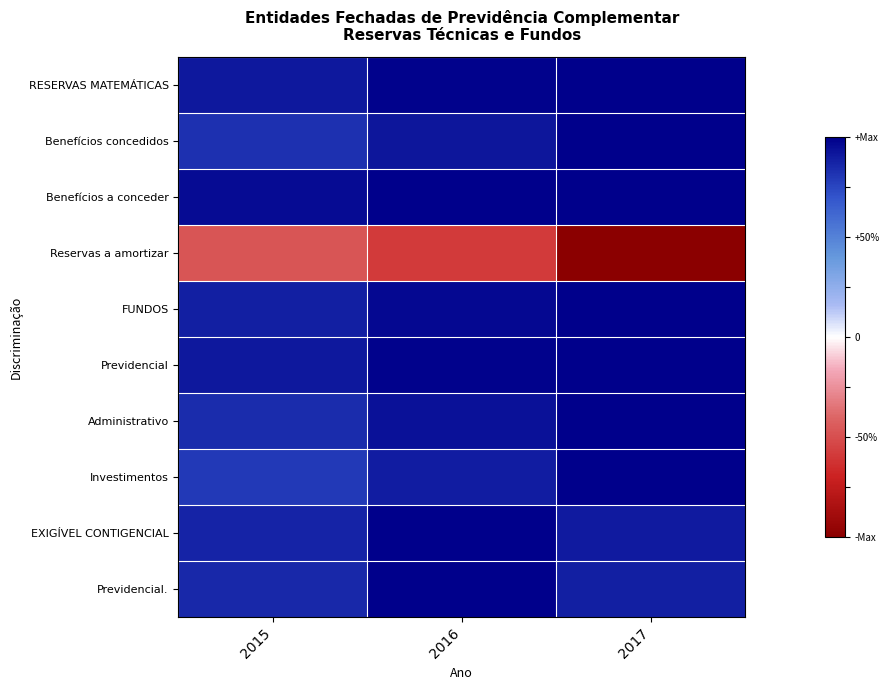

What is the maximum value shown in the chart?

1.0